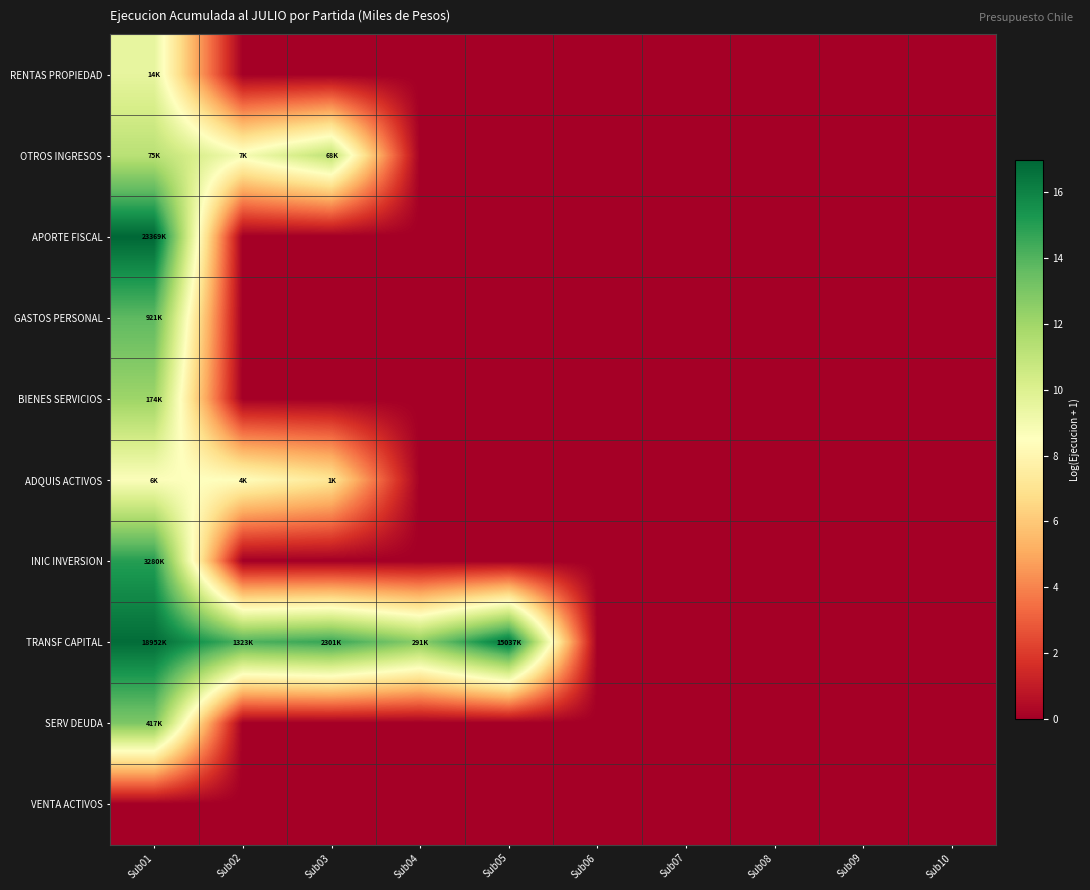

At how many categories does at least one series exceed 3?

5